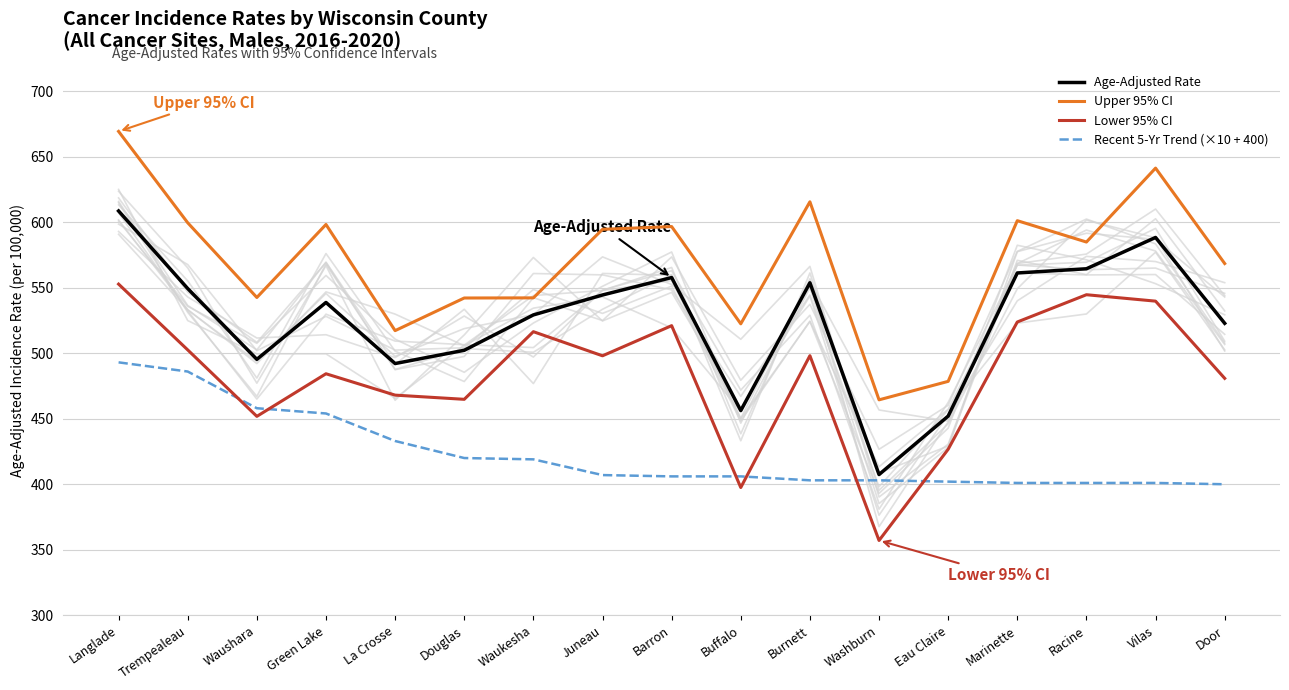

Which series changed the most between Racine and Door?

Lower 95% CI